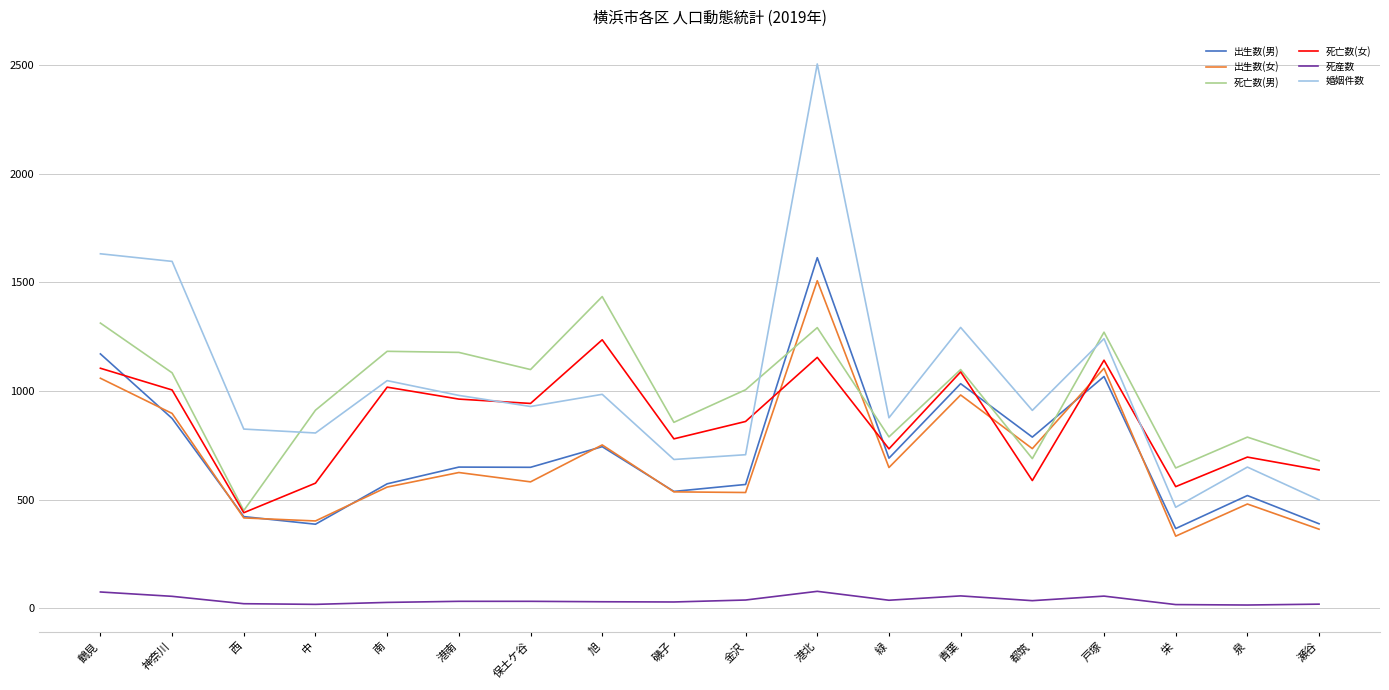

Where does the 死産数 series first go above 32?

鶴見